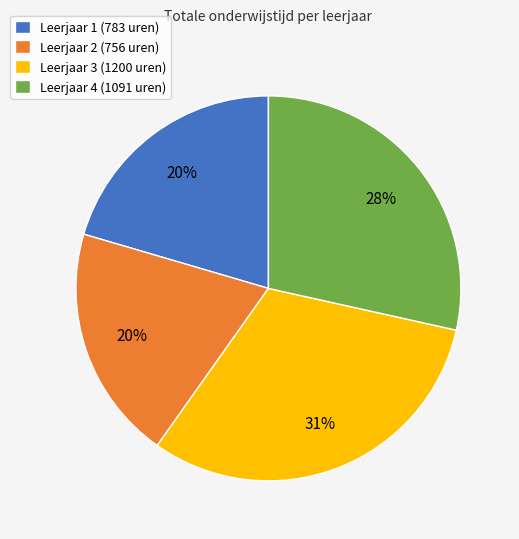

How many segments does this pie chart have?

4